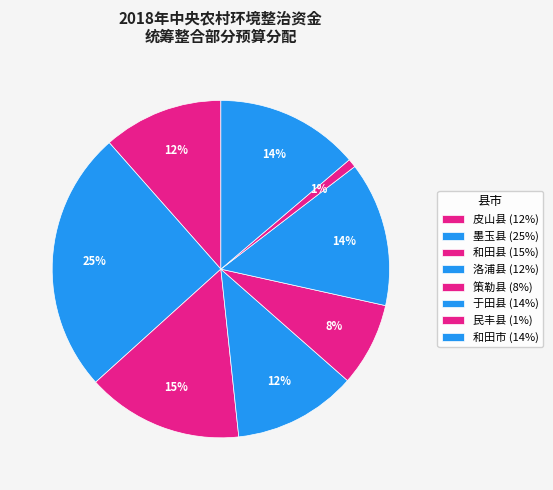

Does 策勒县 account for over 50% of the chart?

No